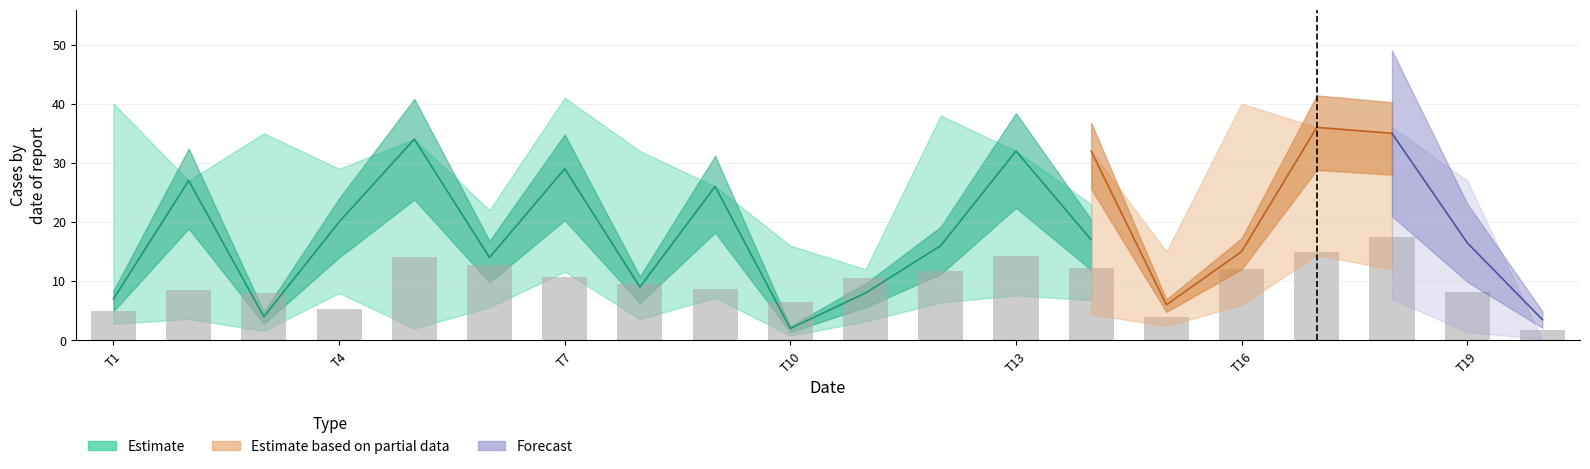

Which has a higher value, 15 or 5?

5